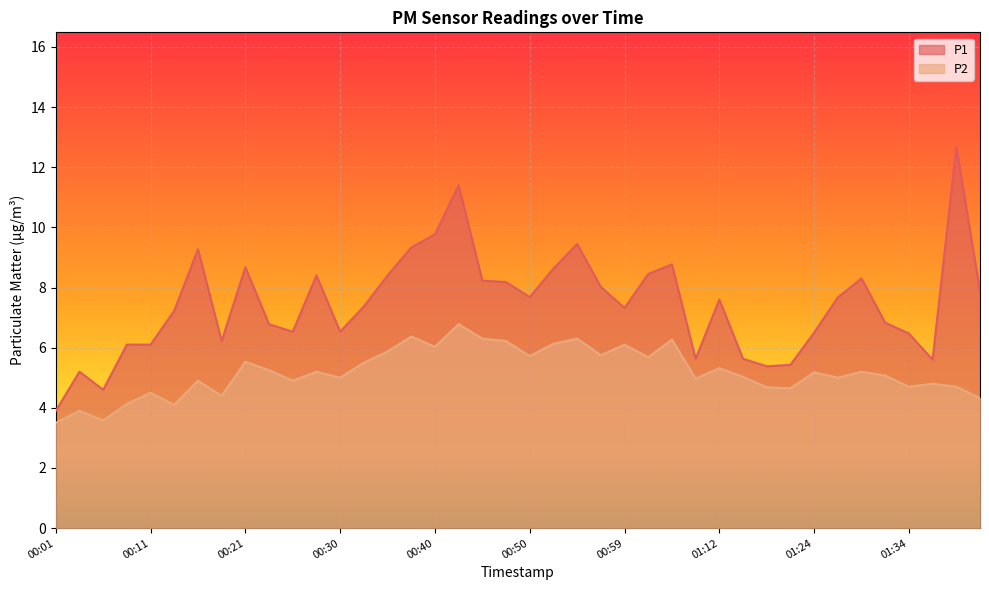

What is the label of the 27th point from the left?

01:04